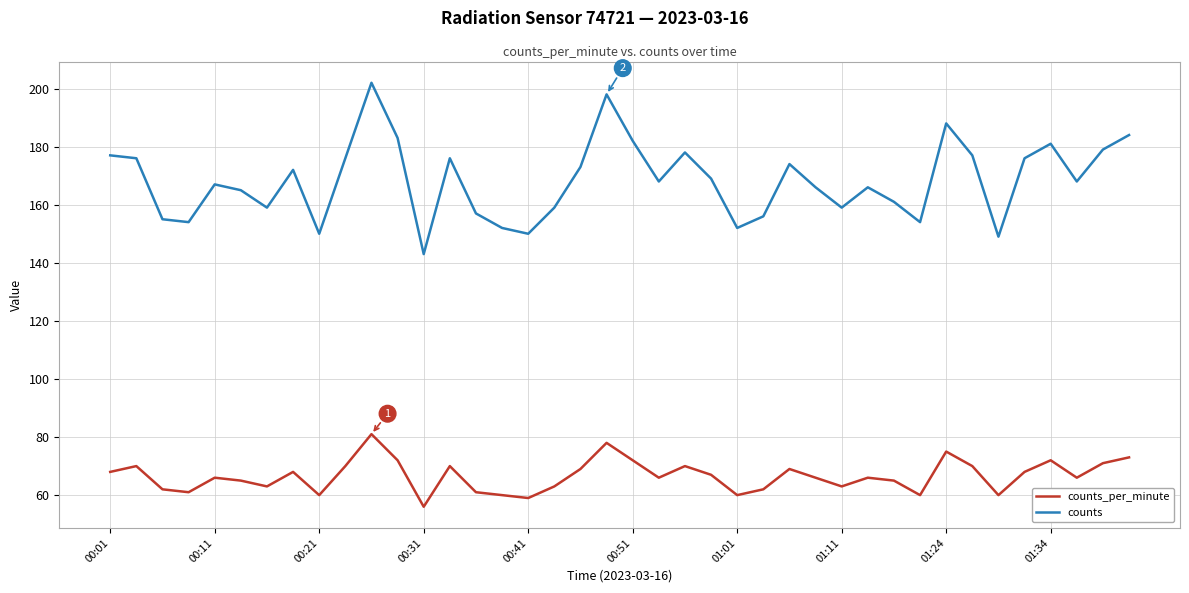

What is the minimum value shown in the chart?

56